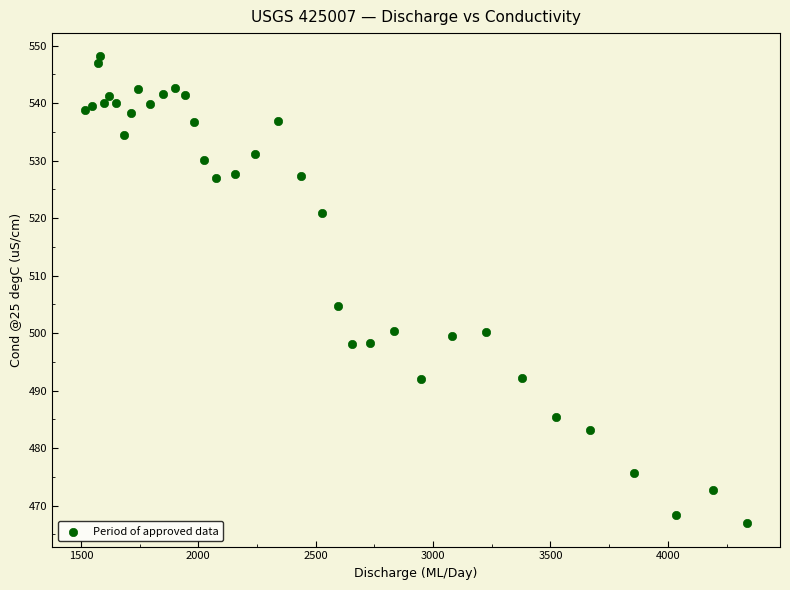

What Y value in the scatter plot is closest to 507?

504.8